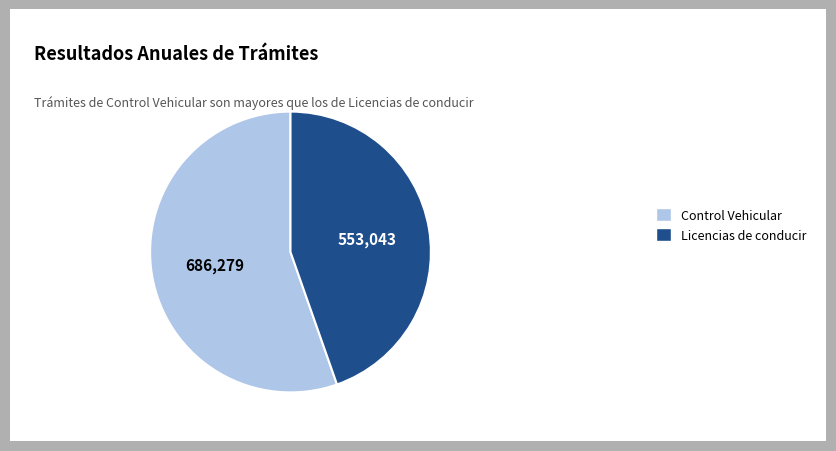

Which slice represents more than half of the pie?

Control Vehicular